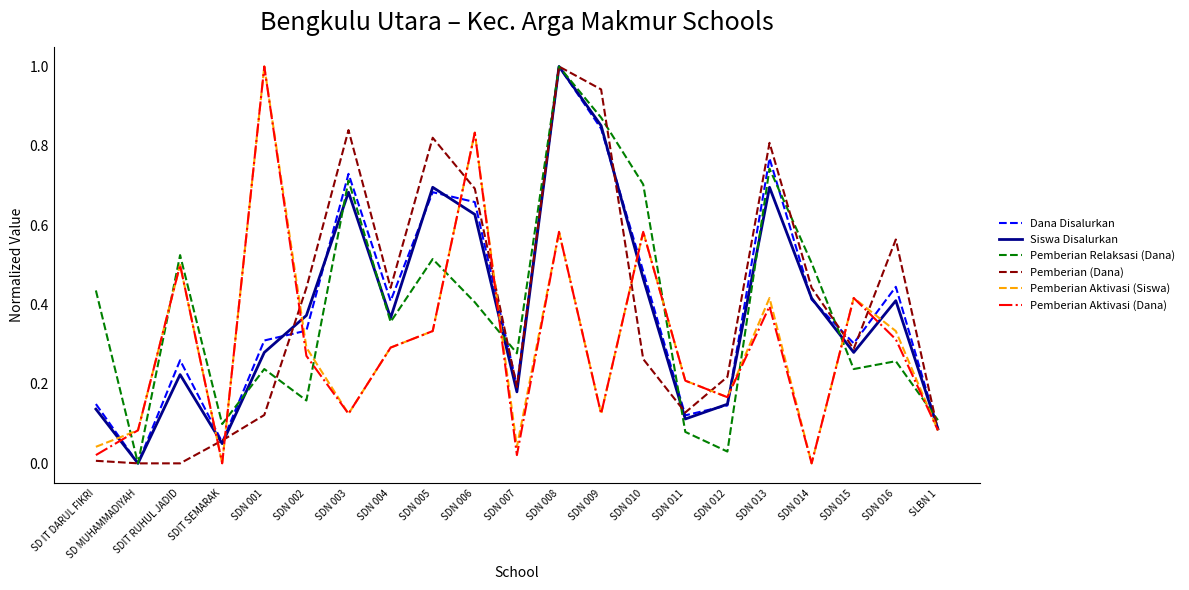

What is the sum of all Dana Disalurkan values?

8.4